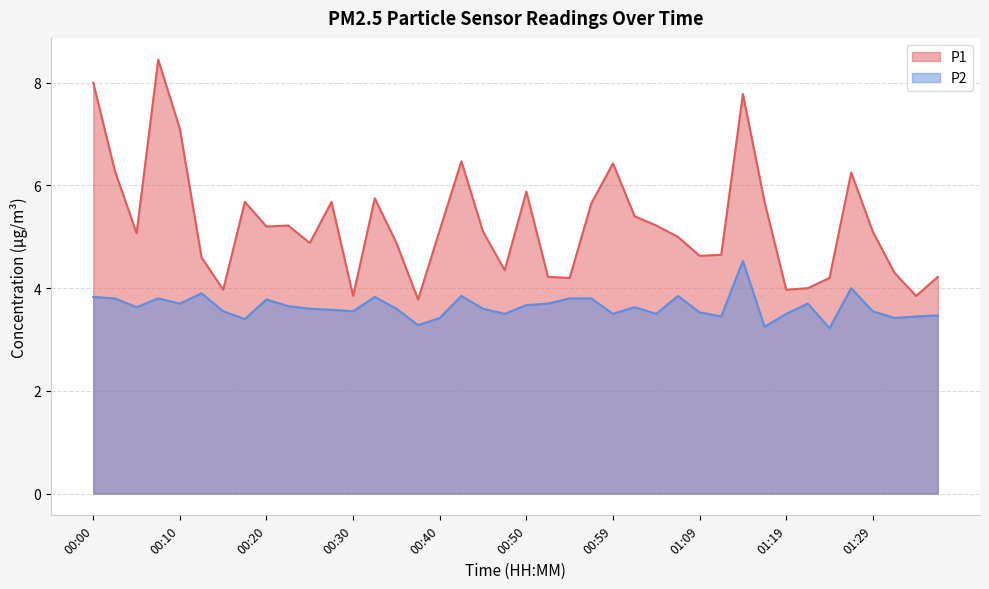

Rank the categories by P2 value from lowest to highest.

01:24, 01:17, 00:37, 00:17, 00:40, 01:32, 01:12, 01:34, 01:37, 00:47, 00:59, 01:04, 01:19, 01:09, 00:15, 00:30, 01:29, 00:27, 00:25, 00:35, 00:45, 00:05, 01:02, 00:22, 00:50, 00:10, 00:52, 01:22, 00:20, 00:03, 00:07, 00:54, 00:57, 00:00, 00:32, 00:42, 01:07, 00:12, 01:27, 01:14